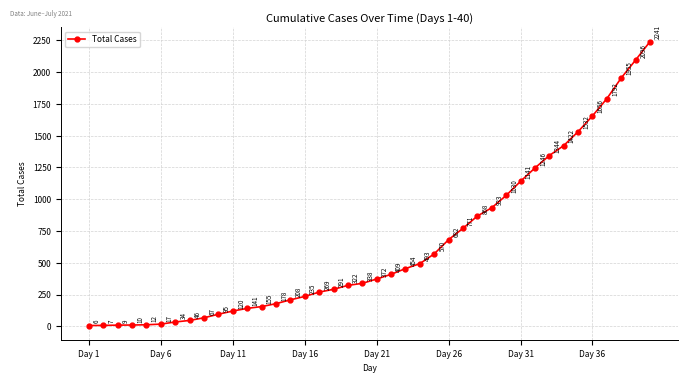

What is the difference between the maximum and minimum values?

2235